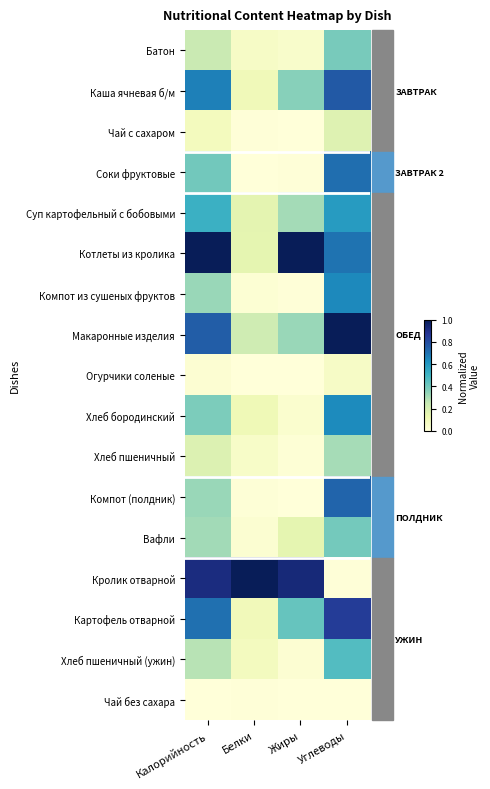

Reading left to right, transcribe all the data shown in this chart.

Батон: Калорийность=0.2	Белки=0.1	Жиры=0.0	Углеводы=0.4
Каша ячневая б/м: Калорийность=0.7	Белки=0.1	Жиры=0.4	Углеводы=0.8
Чай с сахаром: Калорийность=0.1	Белки=0.0	Жиры=0.0	Углеводы=0.2
Соки фруктовые: Калорийность=0.4	Белки=0.0	Жиры=0.0	Углеводы=0.7
Суп картофельный с бобовыми: Калорийность=0.5	Белки=0.2	Жиры=0.3	Углеводы=0.6
Котлеты из кролика: Калорийность=1.0	Белки=0.2	Жиры=1.0	Углеводы=0.7
Компот из сушеных фруктов: Калорийность=0.3	Белки=0.0	Жиры=0.0	Углеводы=0.6
Макаронные изделия: Калорийность=0.8	Белки=0.2	Жиры=0.3	Углеводы=1.0
Огурчики соленые: Калорийность=0.0	Белки=0.0	Жиры=0.0	Углеводы=0.1
Хлеб бородинский: Калорийность=0.4	Белки=0.1	Жиры=0.0	Углеводы=0.6
Хлеб пшеничный: Калорийность=0.2	Белки=0.1	Жиры=0.0	Углеводы=0.3
Компот (полдник): Калорийность=0.3	Белки=0.0	Жиры=0.0	Углеводы=0.7
Вафли: Калорийность=0.3	Белки=0.0	Жиры=0.2	Углеводы=0.4
Кролик отварной: Калорийность=0.9	Белки=1.0	Жиры=0.9	Углеводы=0.0
Картофель отварной: Калорийность=0.7	Белки=0.1	Жиры=0.4	Углеводы=0.8
Хлеб пшеничный (ужин): Калорийность=0.3	Белки=0.1	Жиры=0.0	Углеводы=0.5
Чай без сахара: Калорийность=0.0	Белки=0.0	Жиры=0.0	Углеводы=0.0